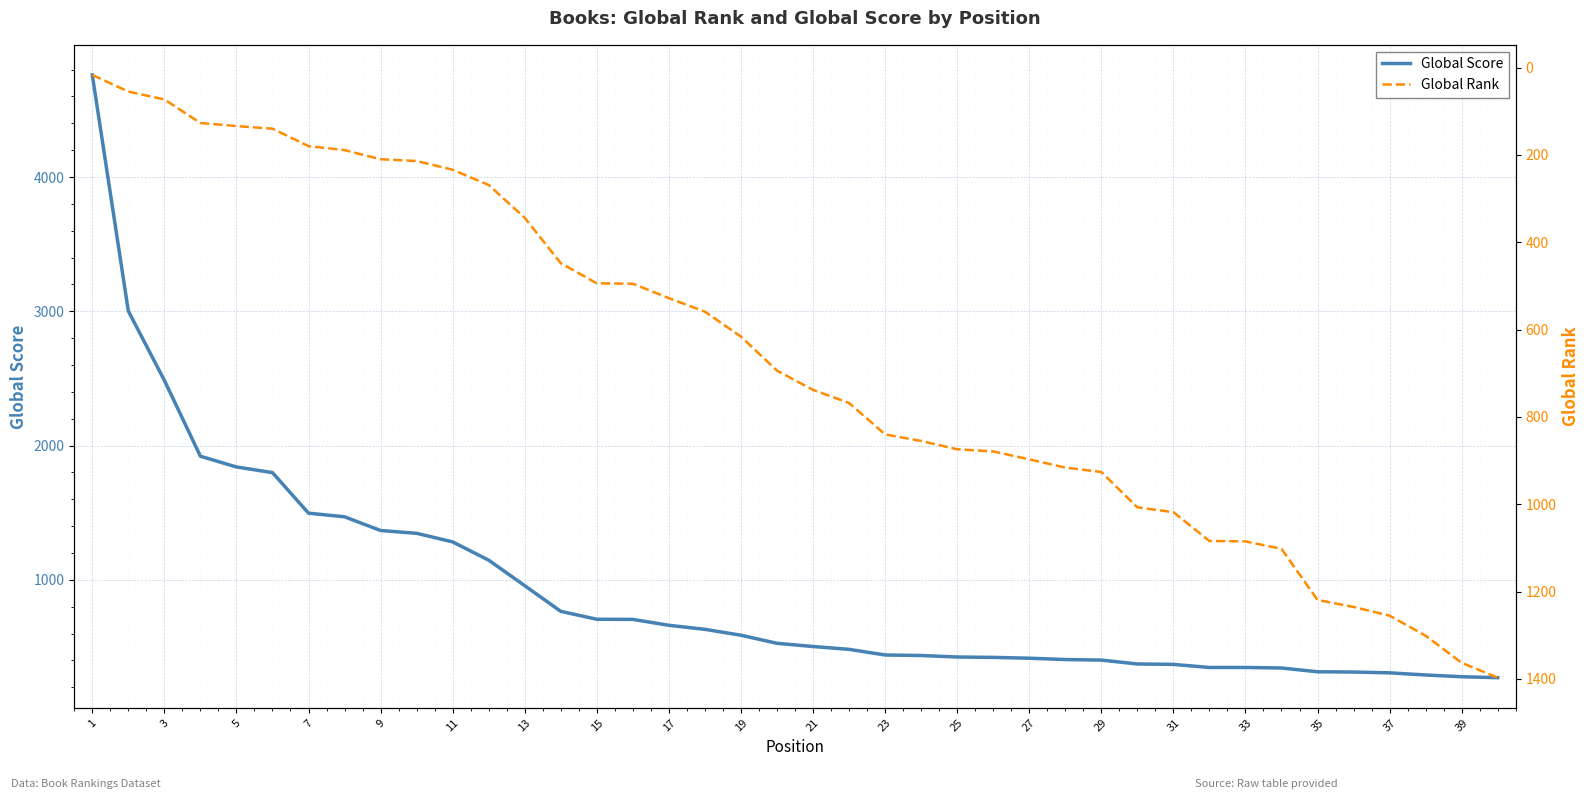

What is the lowest value of the Global Score series?

272